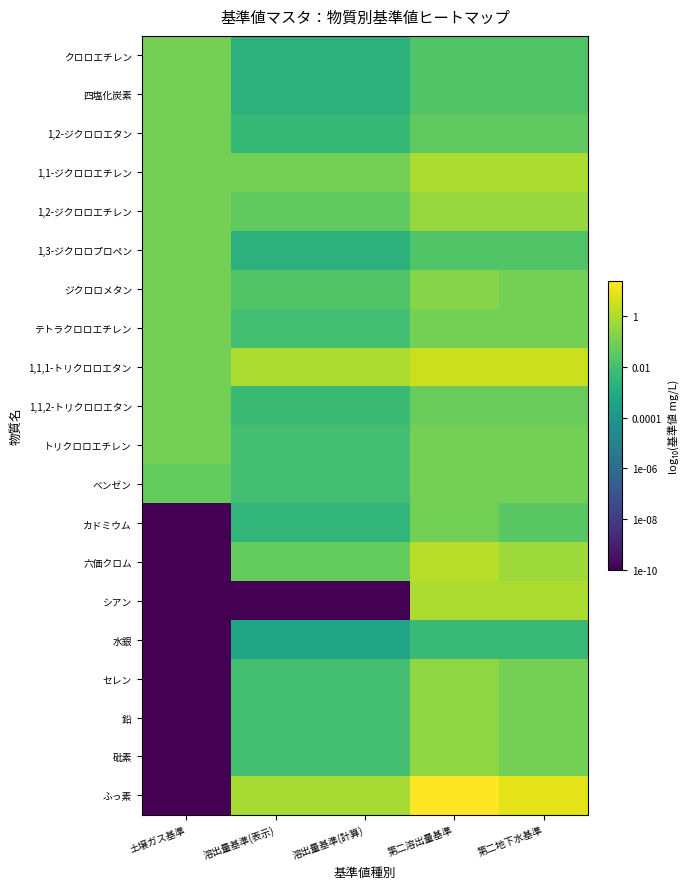

Count the number of categories in the chart.

5